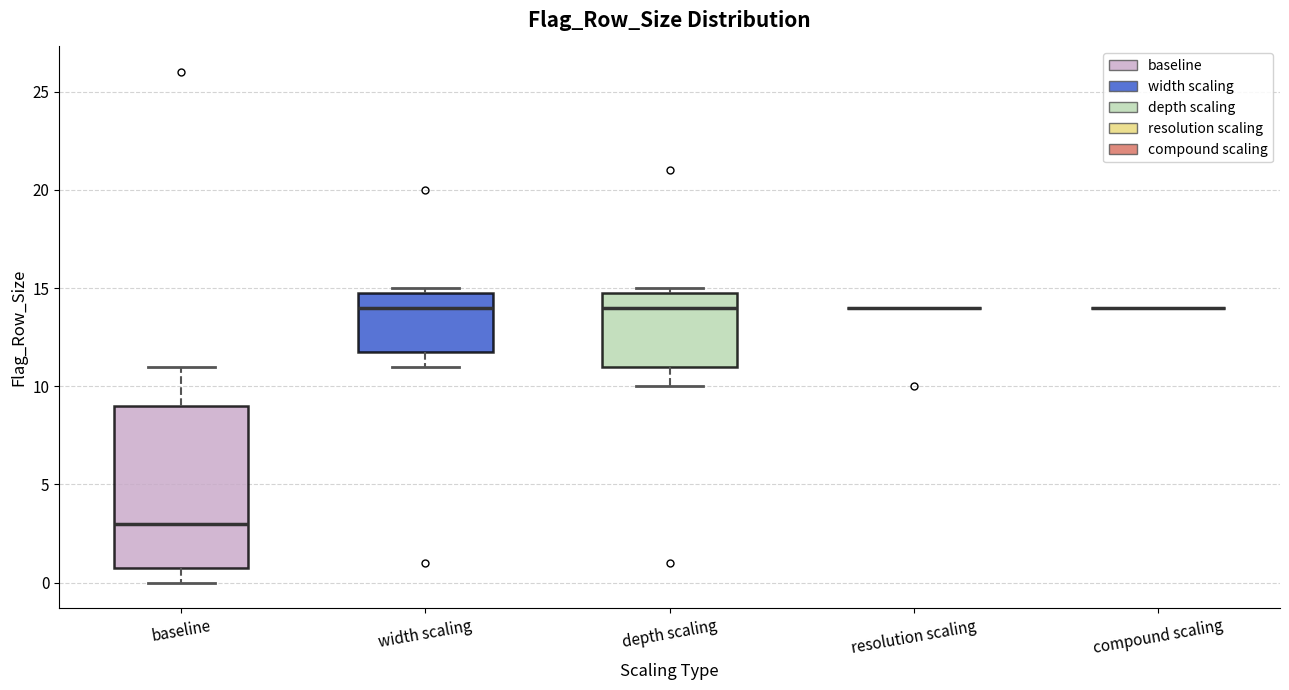

Reading left to right, transcribe this box plot: for each box, give where its median line is, the range the box spans, and where its two whiskers end, as read against the y-axis. The values are not printed on the chart, so give them approximately, as read against the axis.

baseline: median 3, box 1 to 9, whiskers 0 to 11
width scaling: median 14, box 12 to 15, whiskers 11 to 15 (just above the box's upper edge)
depth scaling: median 14, box 11 to 15, whiskers 10 to 15 (just above the box's upper edge)
resolution scaling: box collapsed to a line at 14, whiskers 14 to 14
compound scaling: box collapsed to a line at 14, whiskers 14 to 14